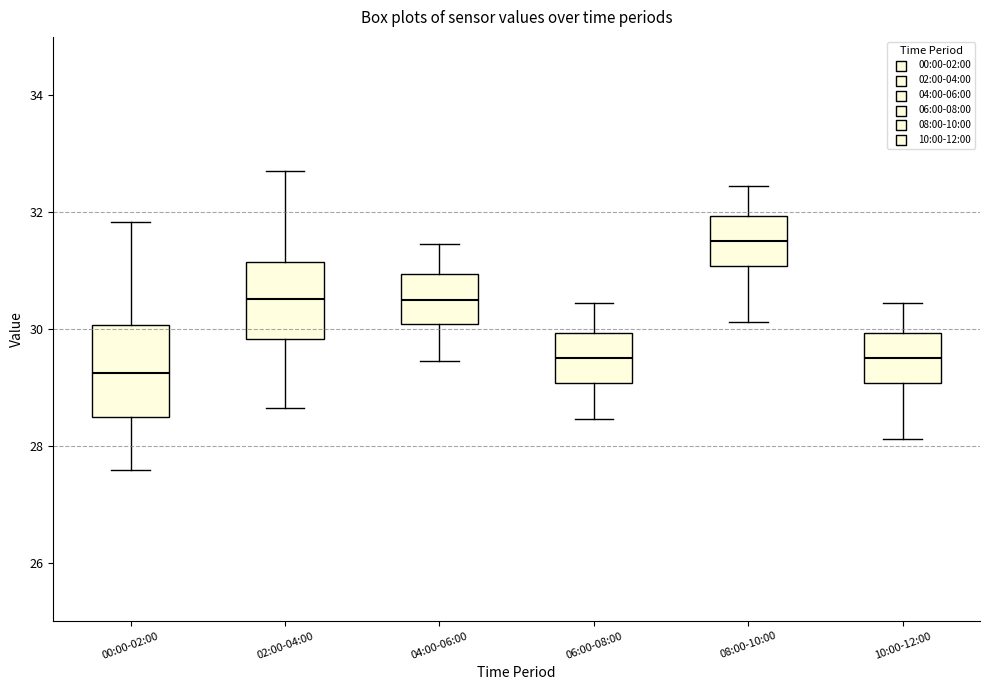

Reading left to right, read every box against the y-axis: the position of its median line, the range the box covers, and the ends of its whiskers. The values are not printed on the chart, so give them approximately, as read against the axis.

00:00-02:00: median 29.2, box 28.4 to 30.0, whiskers 27.6 to 31.8
02:00-04:00: median 30.6, box 29.8 to 31.2, whiskers 28.6 to 32.8
04:00-06:00: median 30.6, box 30.0 to 31.0, whiskers 29.4 to 31.4
06:00-08:00: median 29.6, box 29.0 to 30.0, whiskers 28.4 to 30.4
08:00-10:00: median 31.6, box 31.0 to 32.0, whiskers 30.2 to 32.4
10:00-12:00: median 29.6, box 29.0 to 30.0, whiskers 28.2 to 30.4